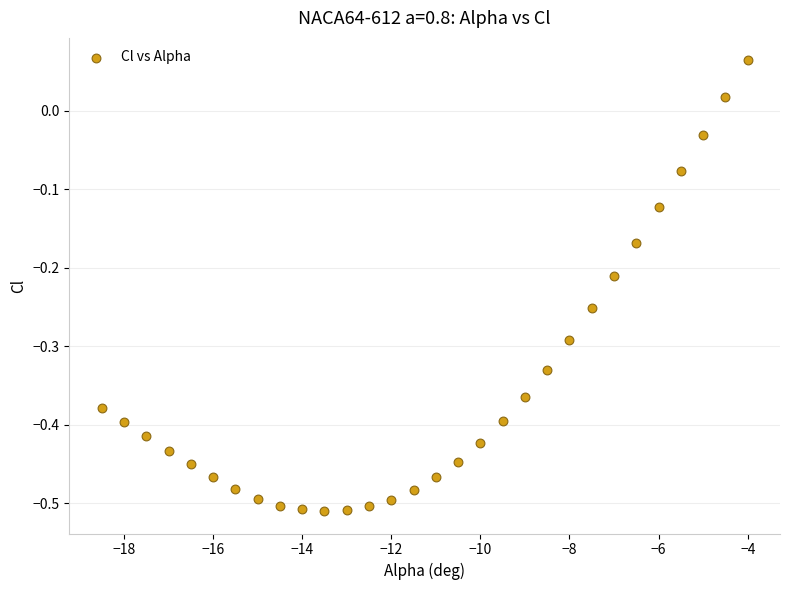

What is the range of Y values (max minus min)?

0.6